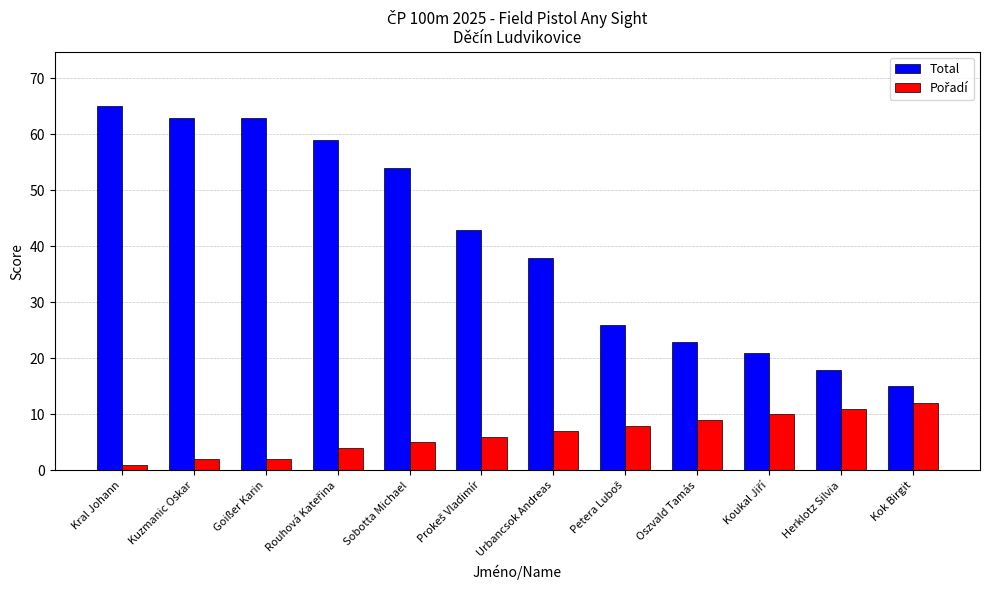

Read the Total value at Kok Birgit.

15